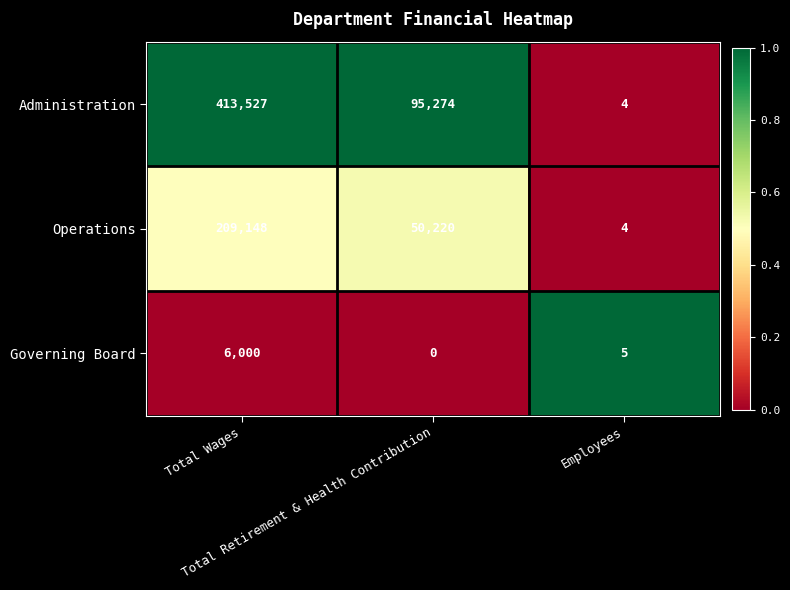

How many Administration values are between 4 and 413527?

3